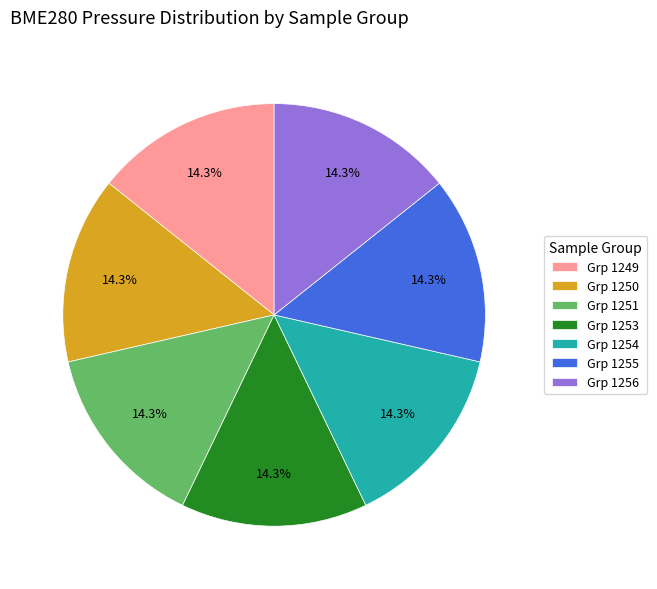

Is there any slice that represents more than half of the pie?

No